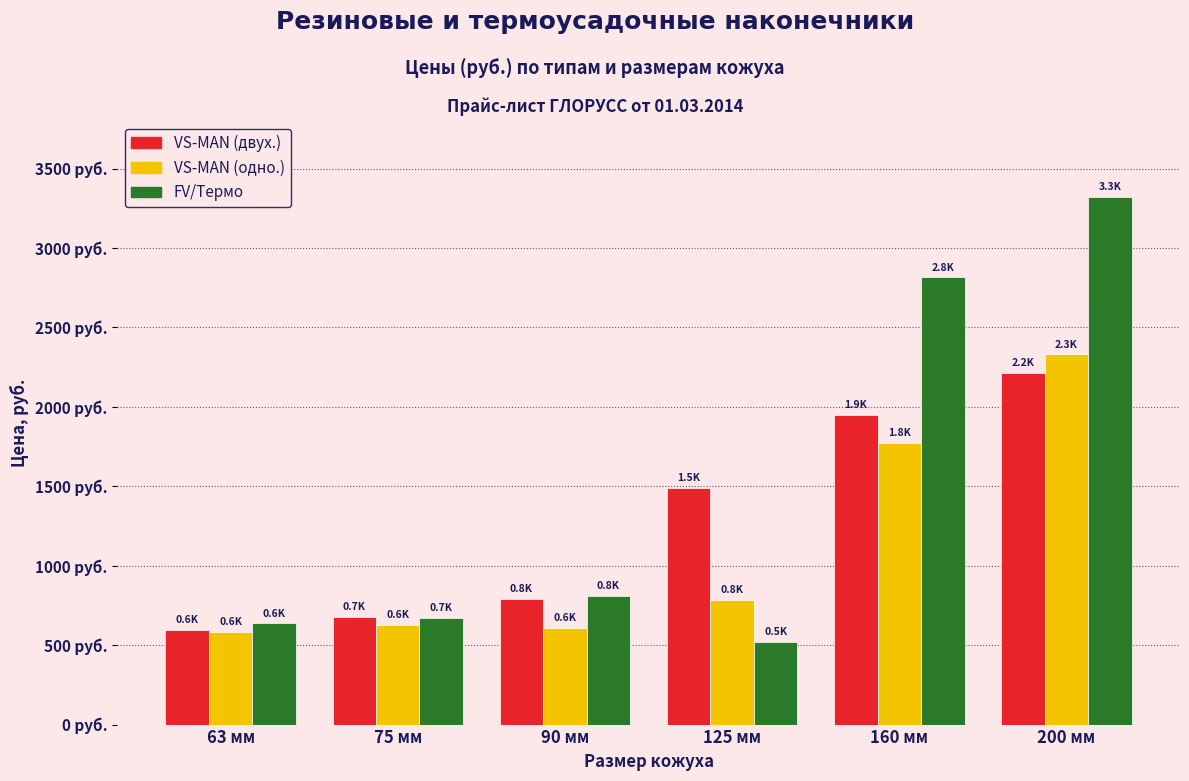

What is the spread (max minus min) of values at 75 мм?

50.1